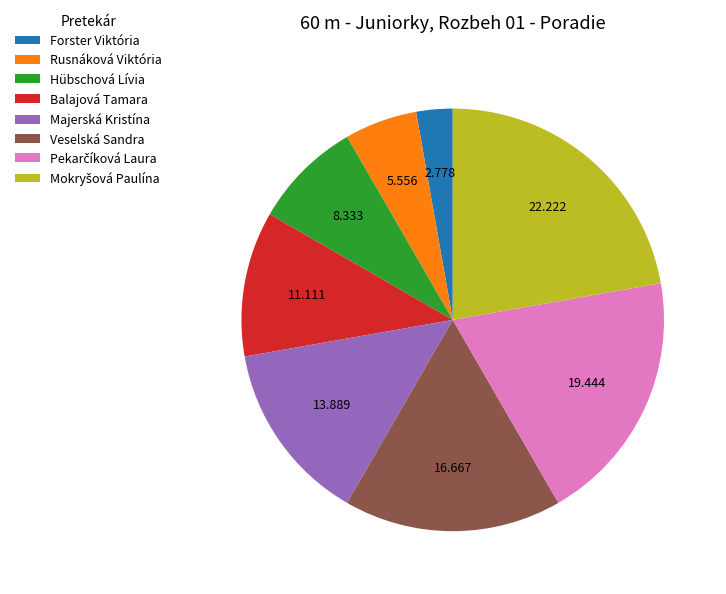

Combined, do Majerská Kristína and Balajová Tamara account for over 50%?

No